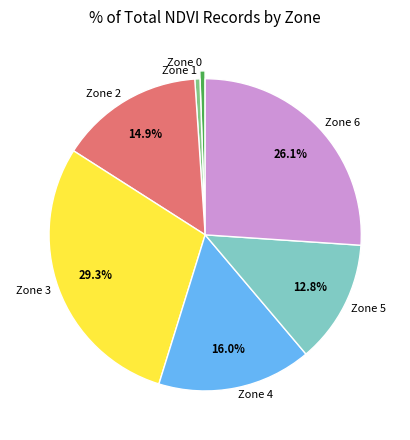

Count the number of slices in the pie.

7